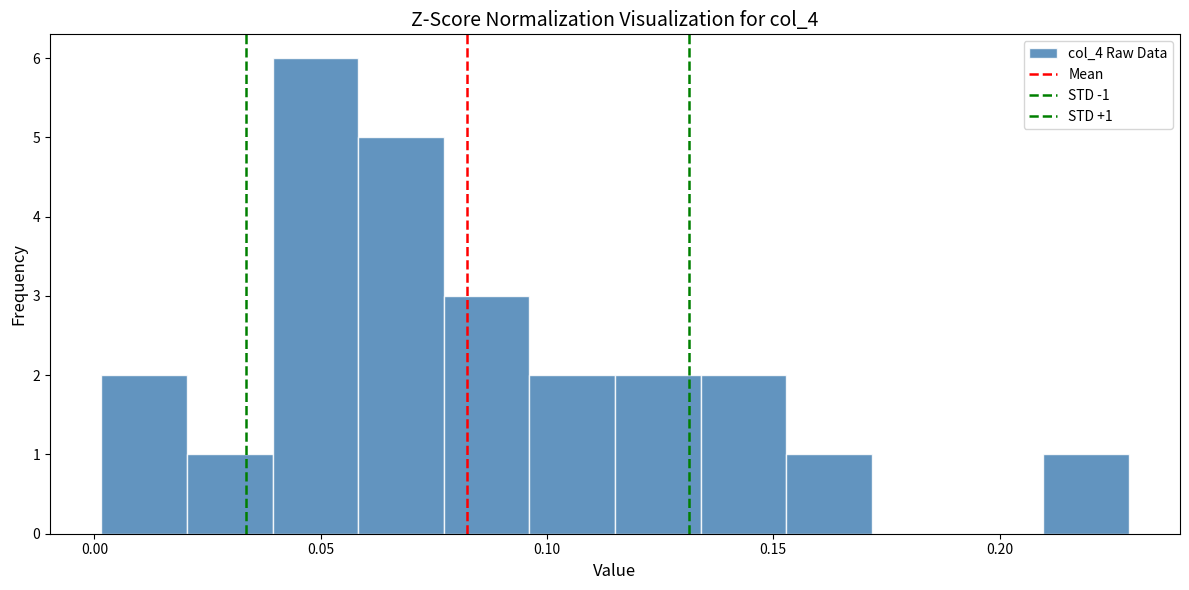

Around what value on the x-axis is the tallest bar? Give the approximate position of its centre, as read against the axis.

0.050